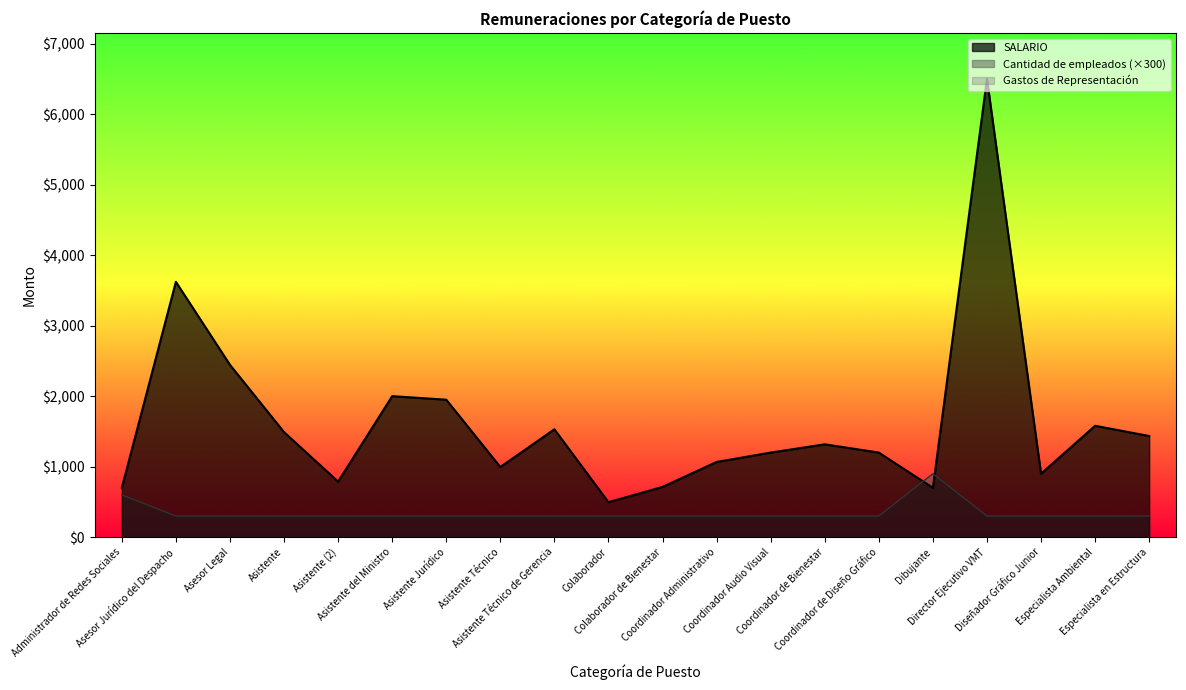

Reading left to right, extract all data points from this chart.

SALARIO: 700.0	3621.4	2444.3	1490.0	788.2	2000.0	1950.0	995.0	1530.0	496.4	713.1	1066.9	1200.0	1317.2	1200.0	700.0	6500.0	900.0	1580.0	1434.8
Cantidad de empleados: 600.0	300.0	300.0	300.0	300.0	300.0	300.0	300.0	300.0	300.0	300.0	300.0	300.0	300.0	300.0	900.0	300.0	300.0	300.0	300.0